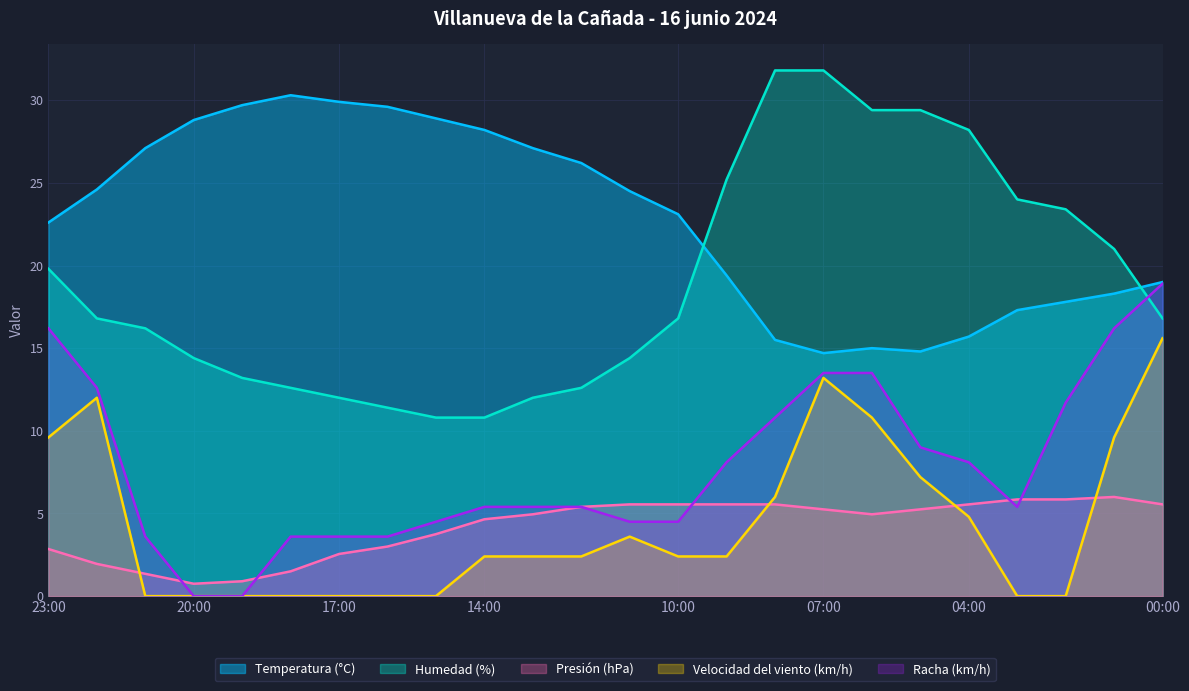

Where does the Temperatura (°C) series first go above 24?

22:00